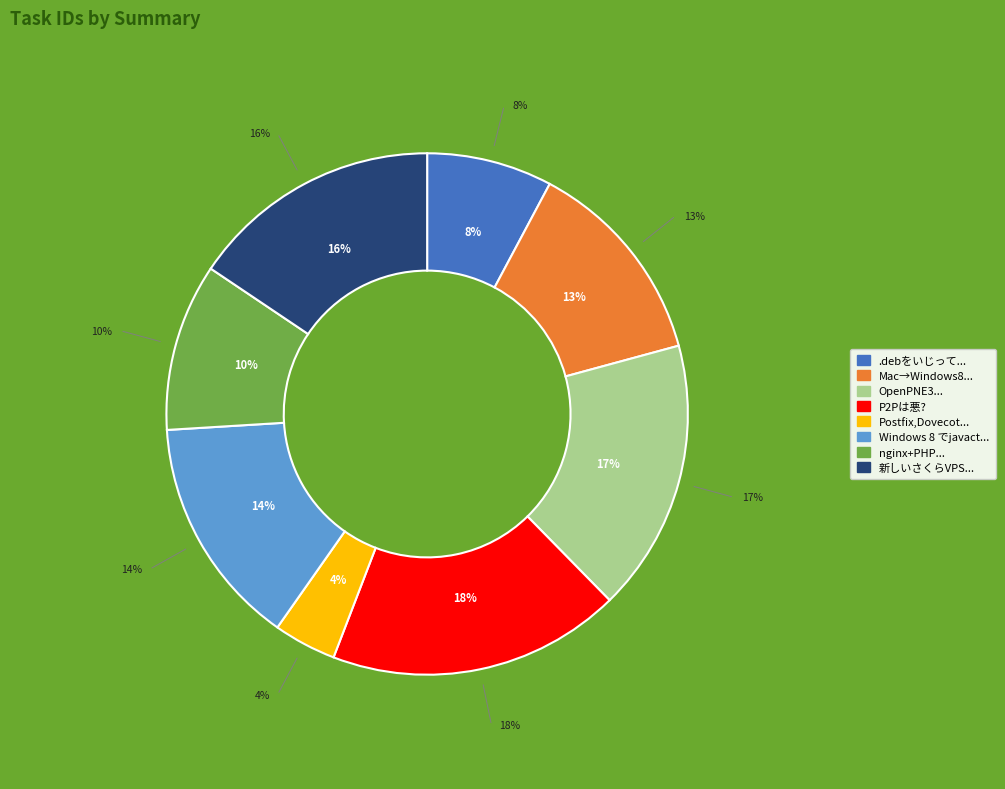

Which has a higher value, Windows 8 でjavactlが管理者権限で動かせなくてもにょってる現象 or 新しいさくらVPSについての?

新しいさくらVPSについての